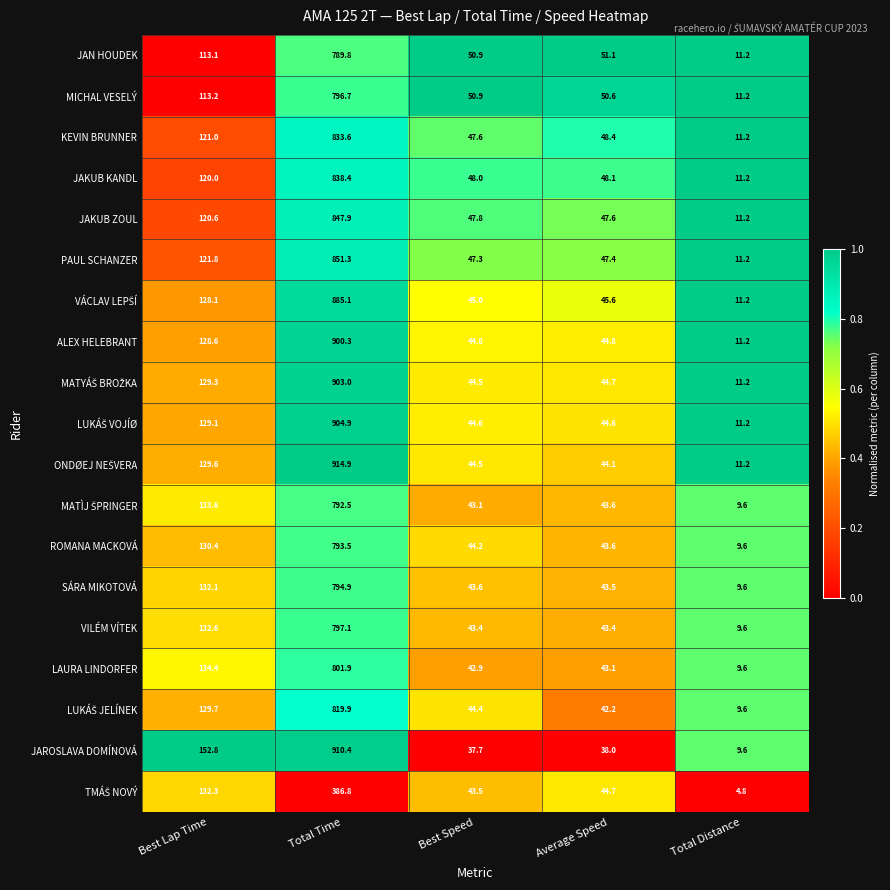

List the labels in order of JAKUB KANDL value, smallest first.

Total Distance, Best Speed, Average Speed, Best Lap Time, Total Time